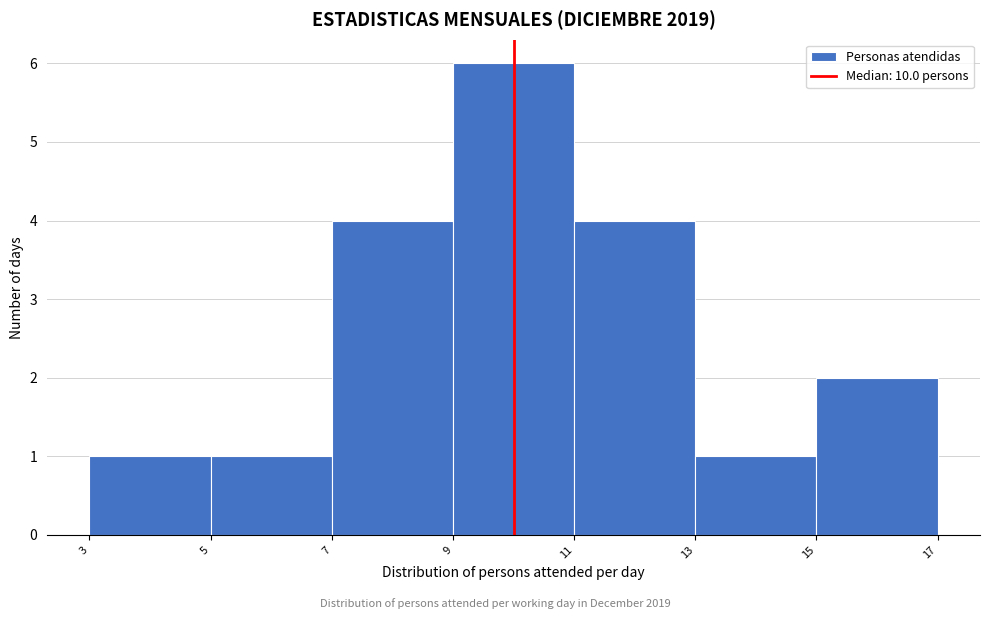

What is the height of the bar covering 3 to 5 on the x-axis? The values are not printed on the chart, so give them approximately, as read against the axis.

1